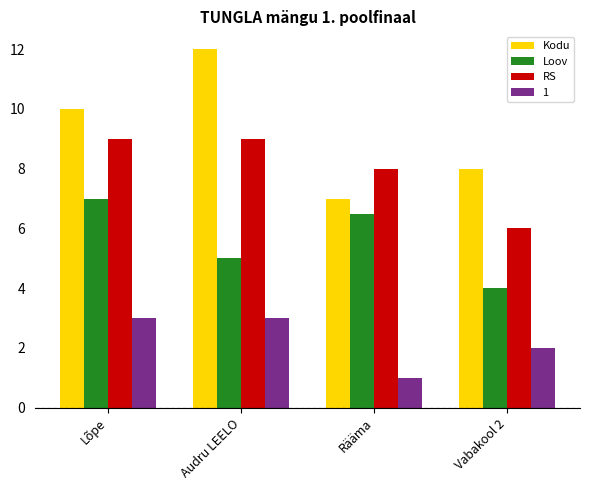

What is the difference between the RS values at Audru LEELO and Rääma?

1.0